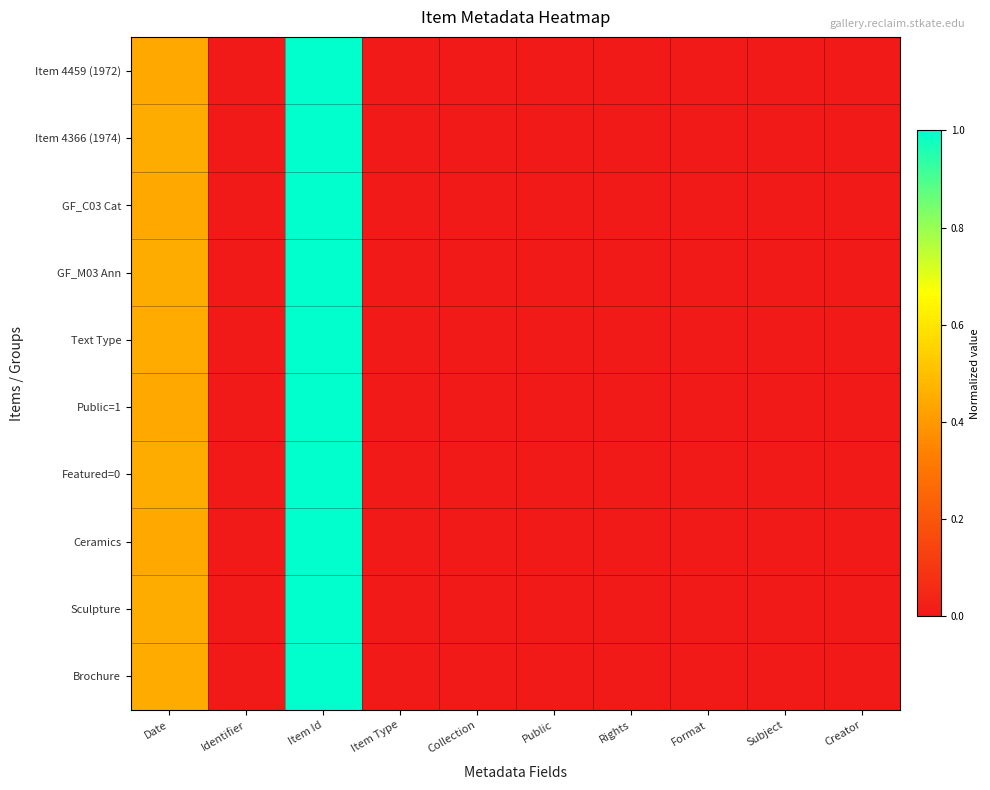

At Collection, list the series in order from smallest to largest.

Item 4459 (1972), Item 4366 (1974), GF_C03 Cat, Public=1, Ceramics, Text Type, Brochure, GF_M03 Ann, Featured=0, Sculpture